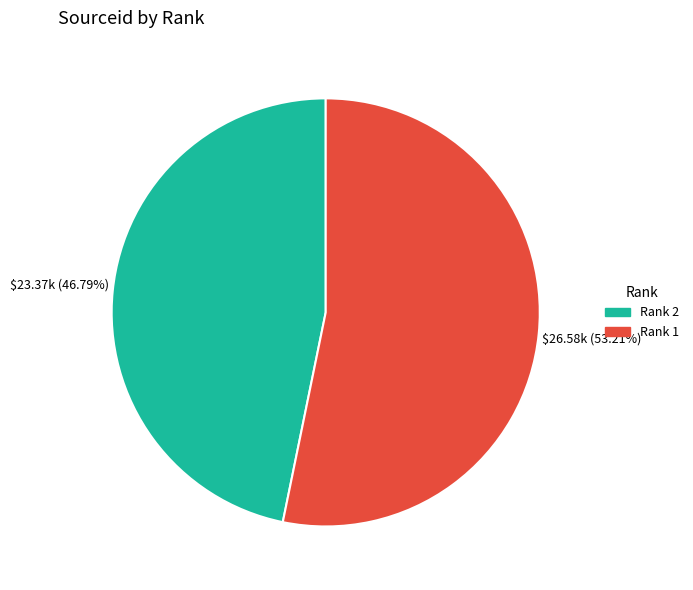

Does any single category account for the majority?

Yes